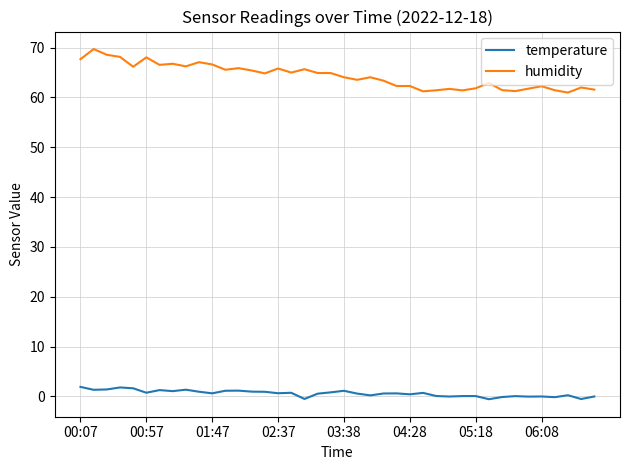

Which series has the largest total across all categories?

humidity